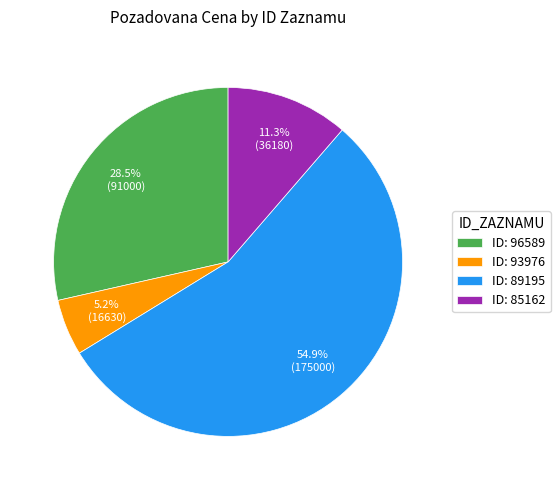

How many slices are in this pie chart?

4